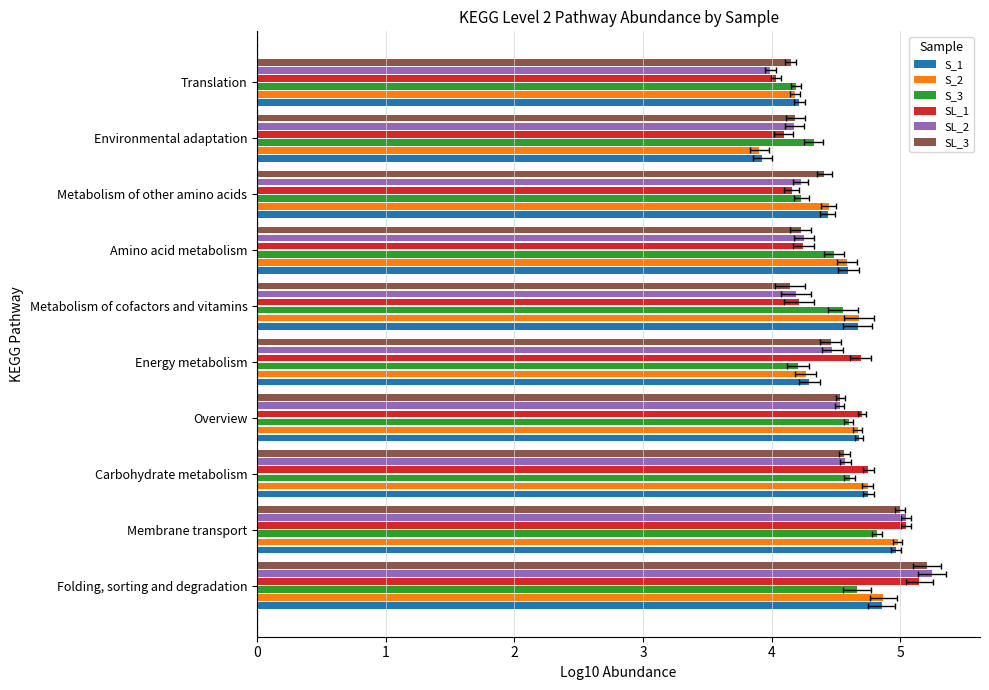

List the labels in order of SL_3 value, largest first.

Folding, sorting and degradation, Membrane transport, Carbohydrate metabolism, Overview, Energy metabolism, Metabolism of other amino acids, Amino acid metabolism, Environmental adaptation, Translation, Metabolism of cofactors and vitamins